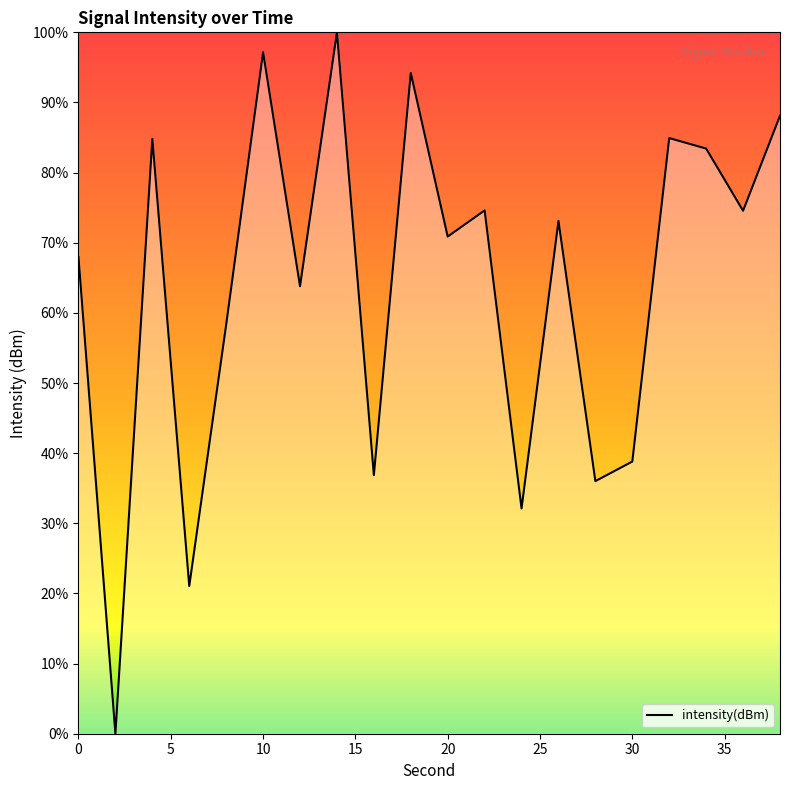

What is the greatest value displayed?

100.0